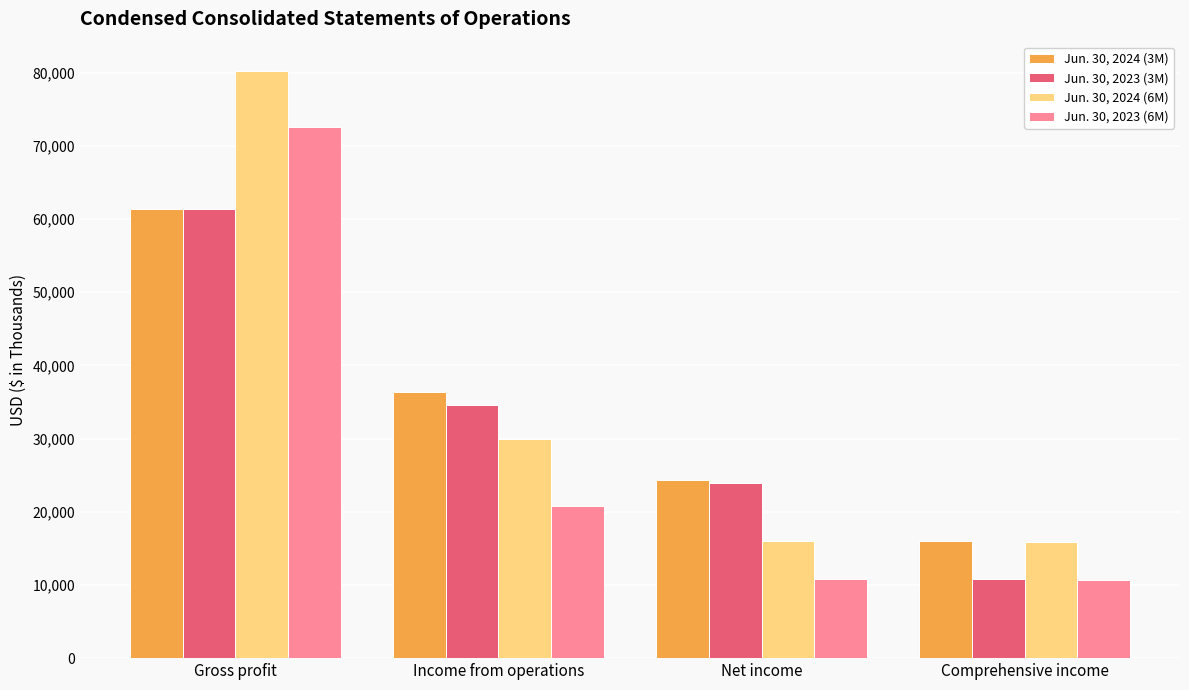

How many bars are there in total?

16